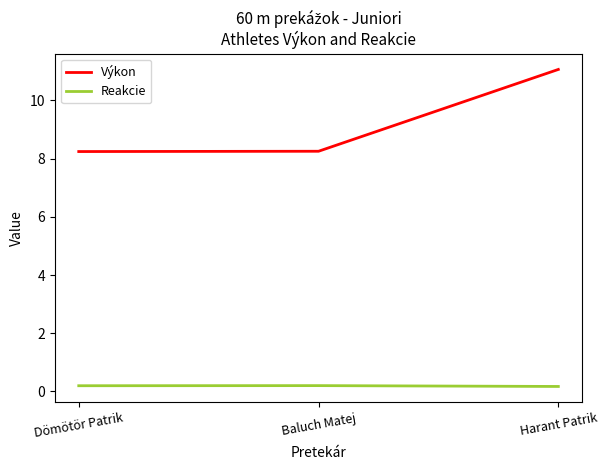

The value of Výkon at Baluch Matej is 12.1. True or false?

False